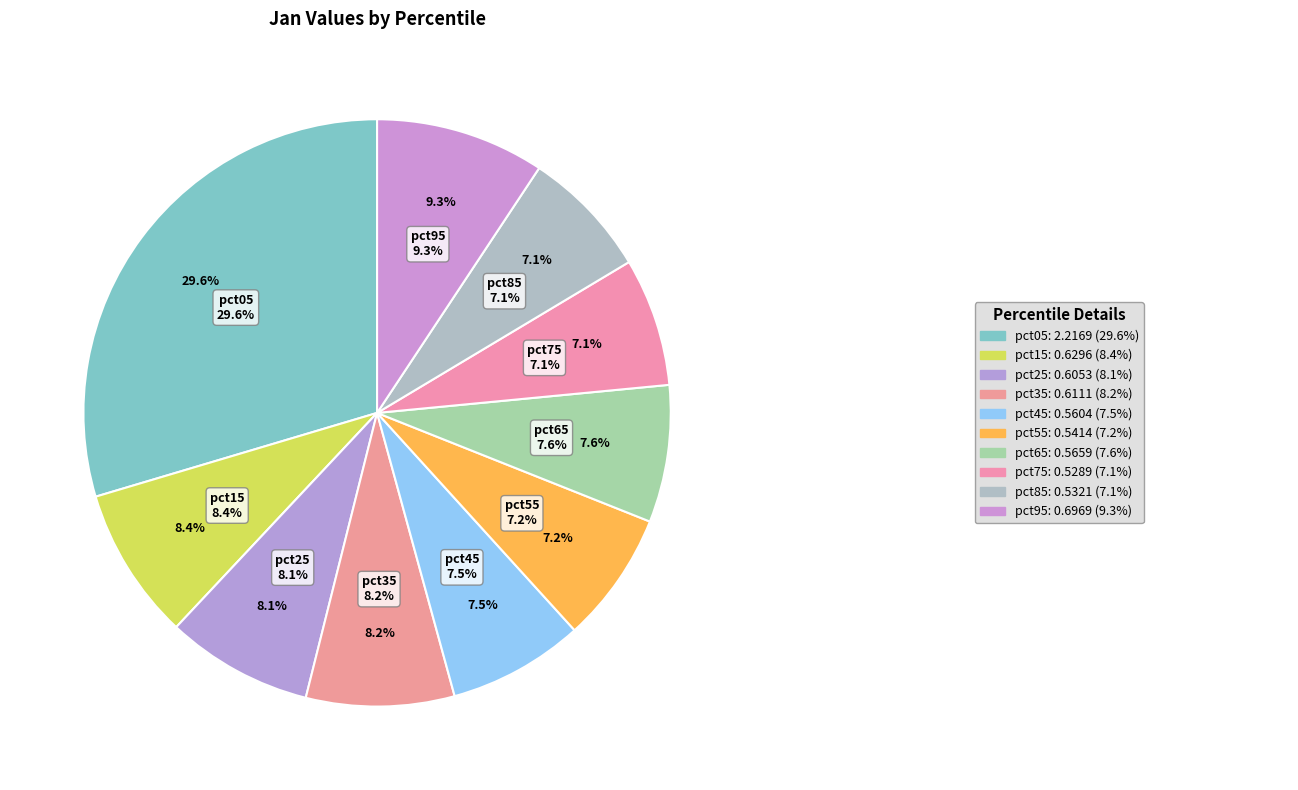

What portion of the pie excludes pct75?

92.9%